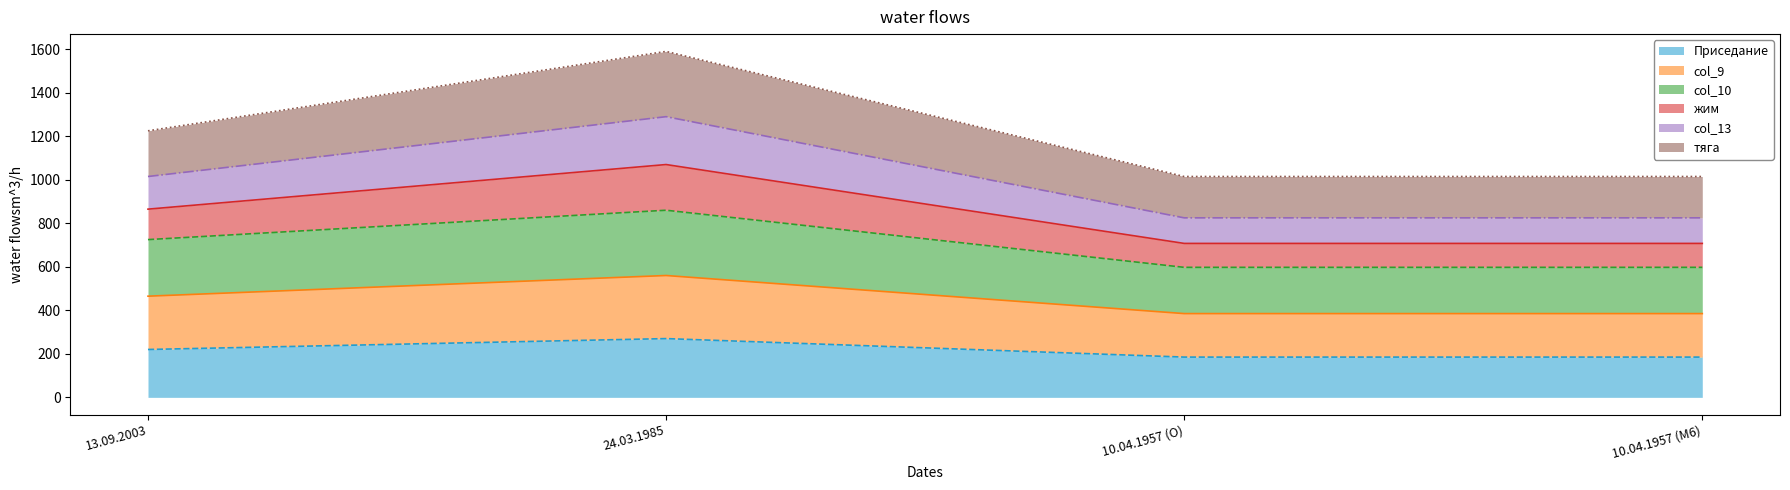

Reading left to right, list the values for the Приседание series.

220.0	270.0	185.0	185.0